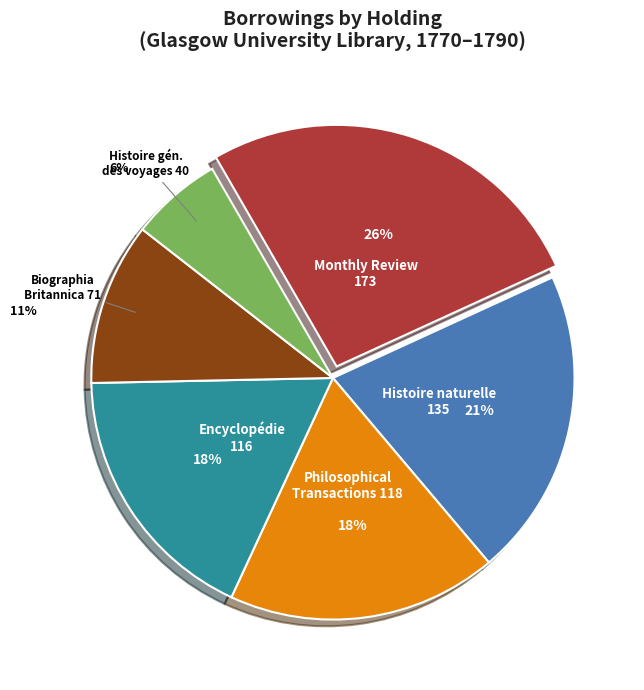

To the nearest percent, what is the difference between the largest and smallest slice percentages?

20%